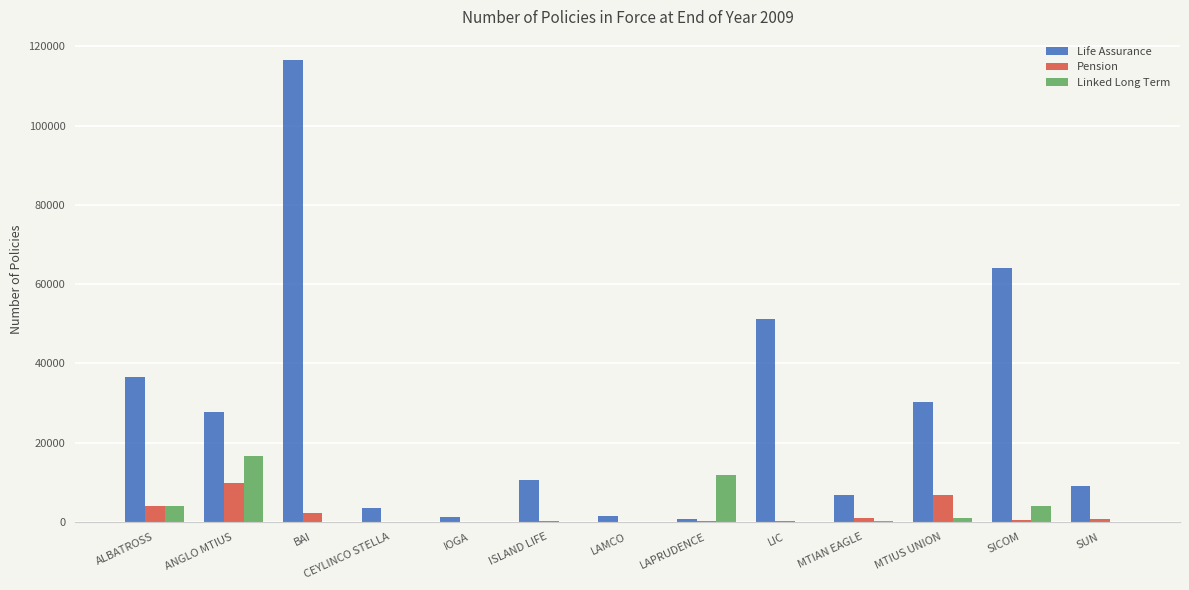

What are all the series names shown in the legend?

Life Assurance, Pension, Linked Long Term